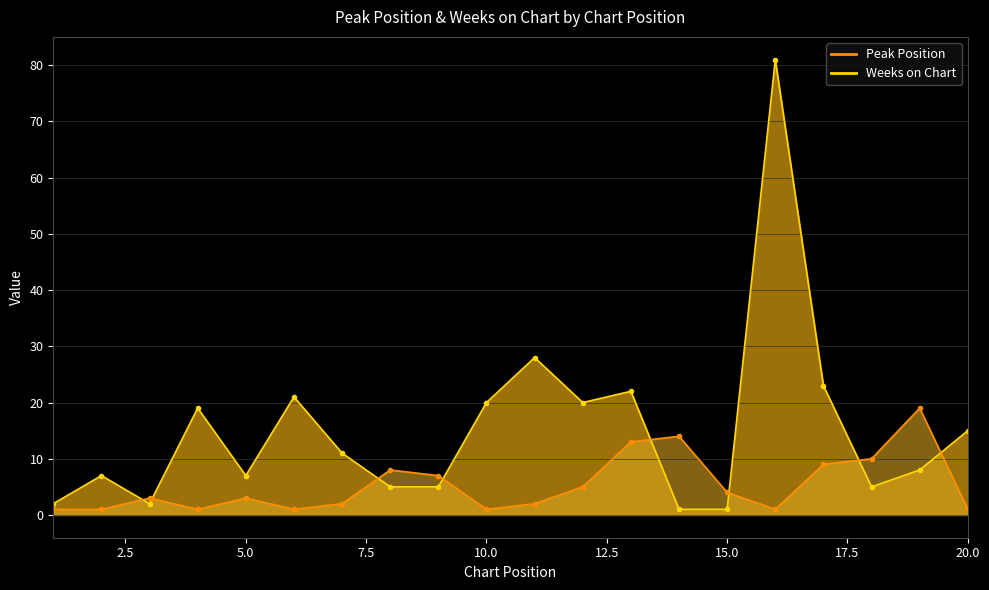

Which category has the lowest value in the Peak Position series?

1